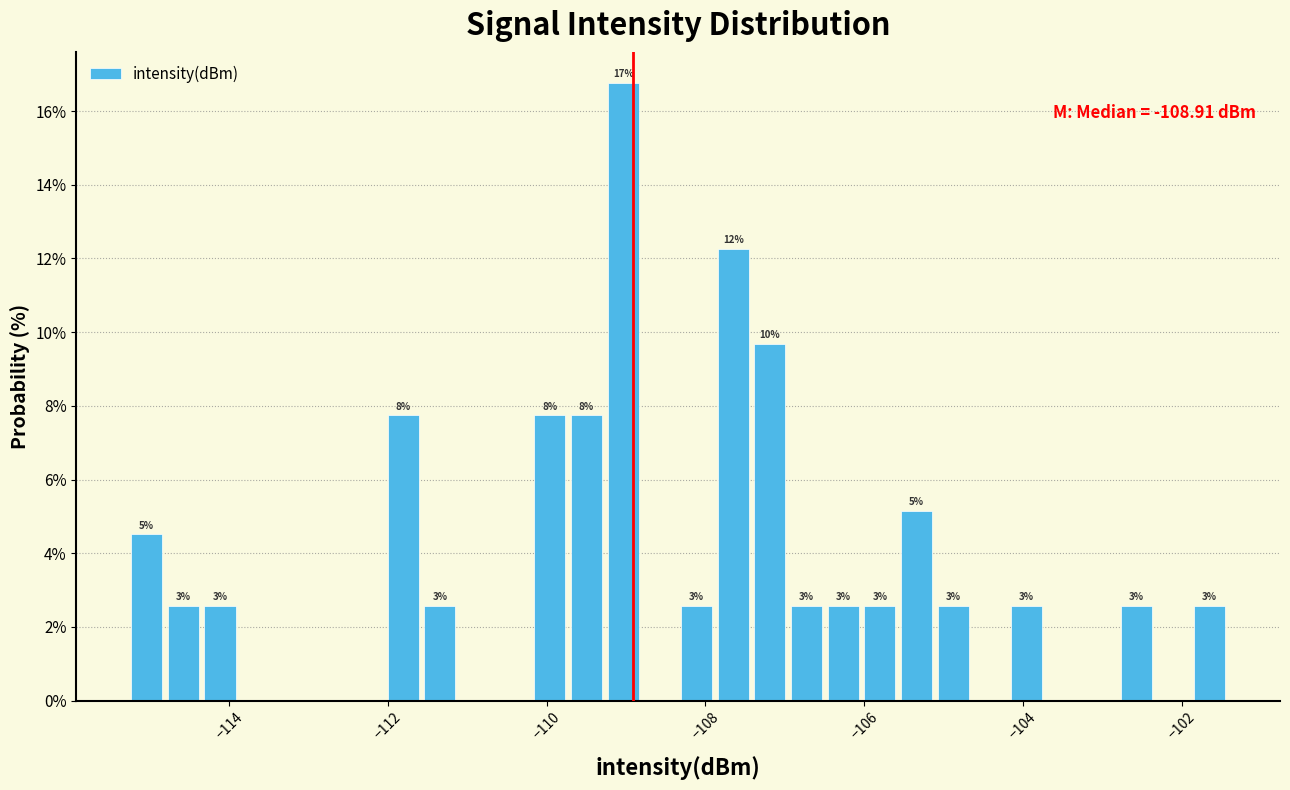

Around what value on the x-axis is the tallest bar? Give the approximate position of its centre, as read against the axis.

-109.0